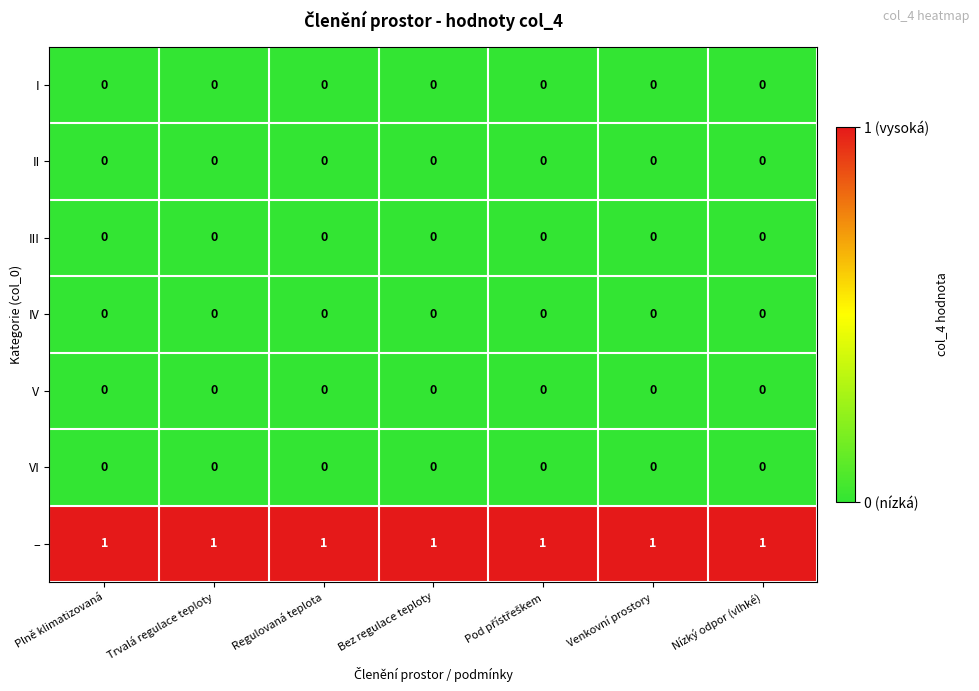

Which series has the largest total across all categories?

–